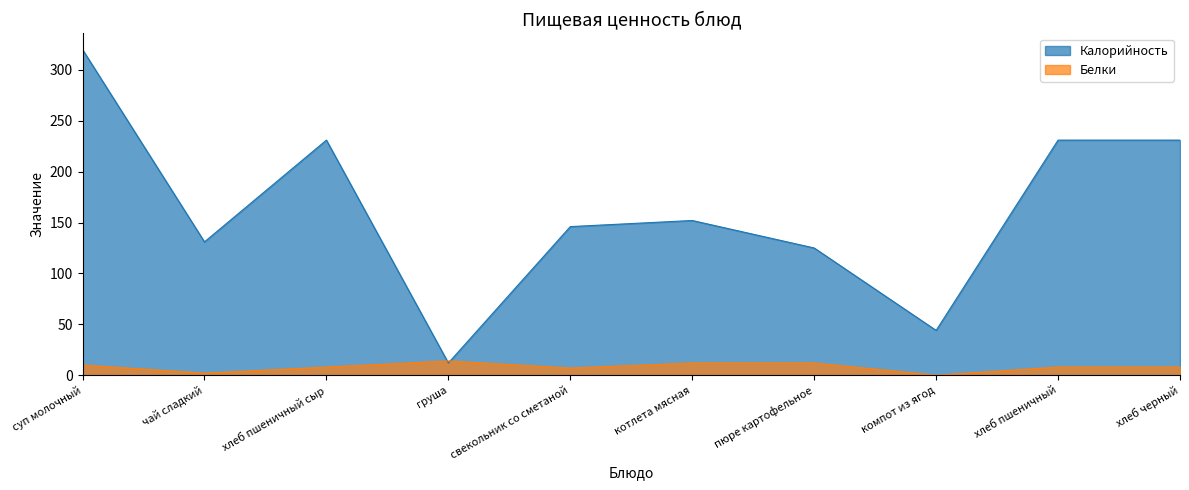

Rank the series by their average value, from highest to lowest.

Калорийность, Белки